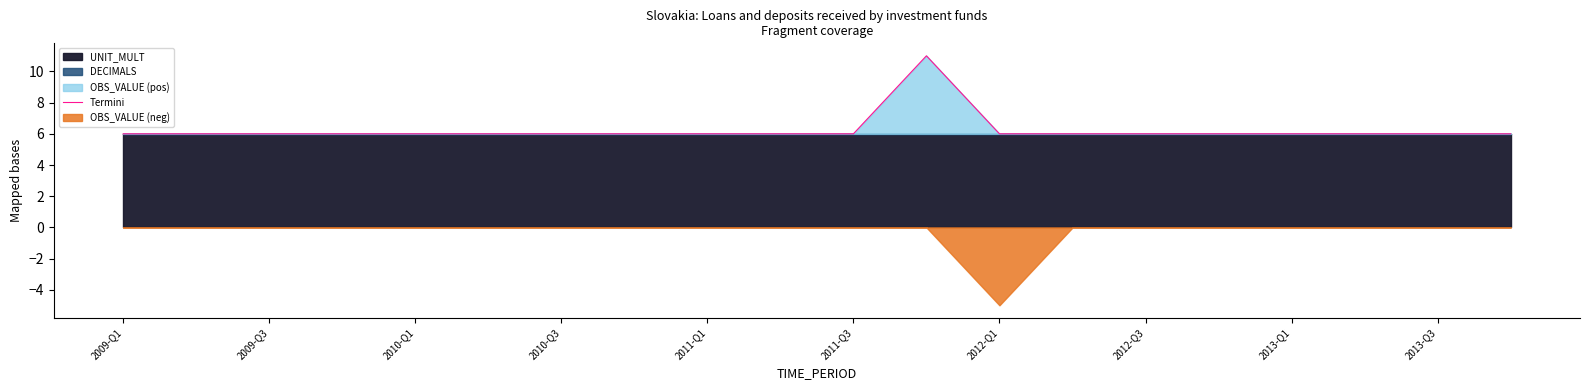

True or false: Termini has a value of 6 at 2010-Q3.

True